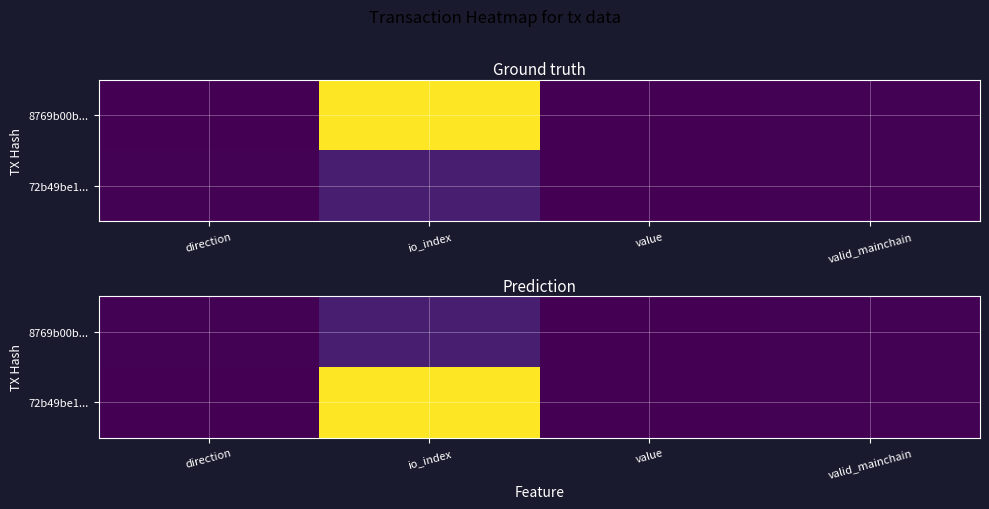

The value of 72b49be1... at io_index is 421.8. True or false?

False